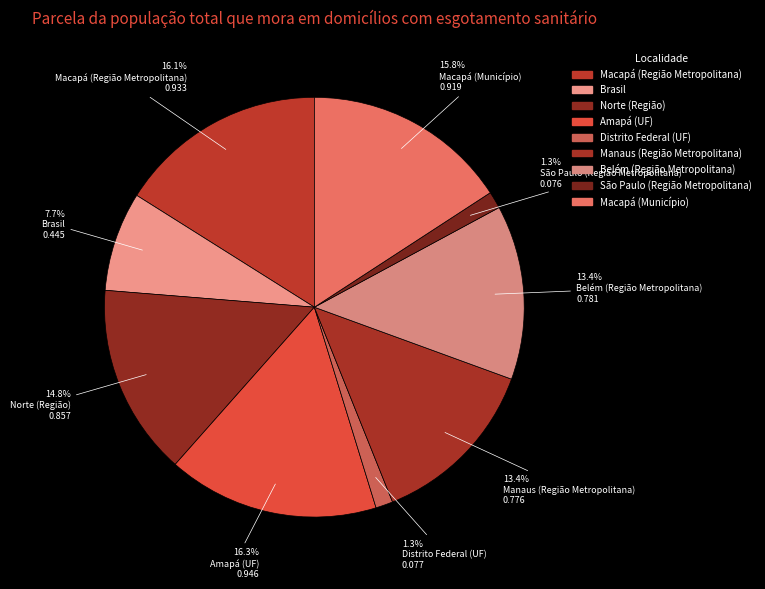

How many segments does this pie chart have?

9